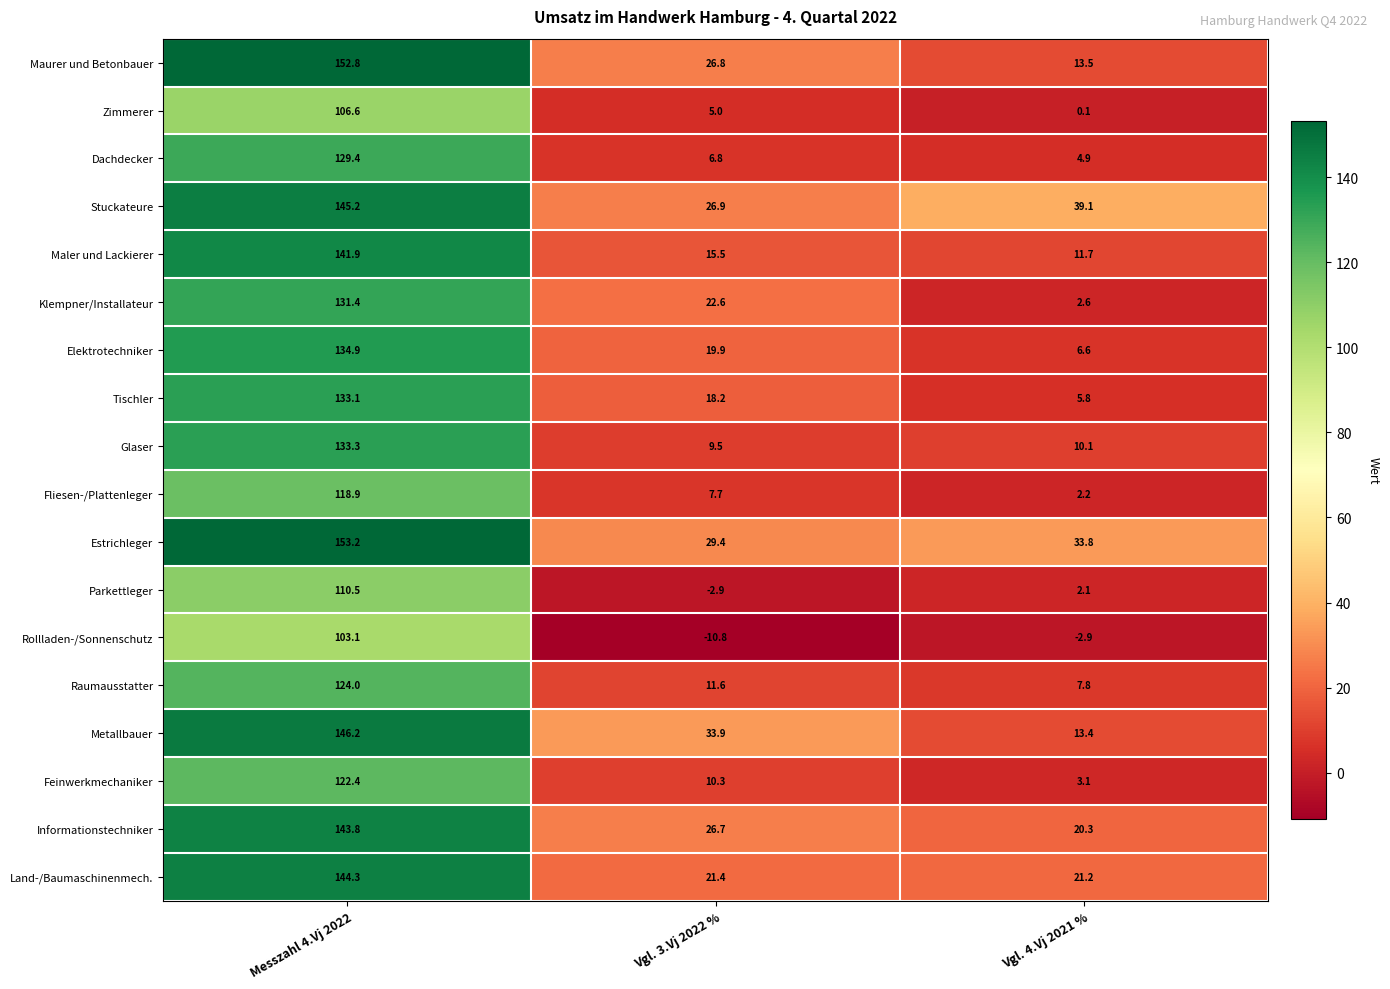

The value of Maler und Lackierer at Vgl. 4.Vj 2021 % is 11.7. True or false?

True